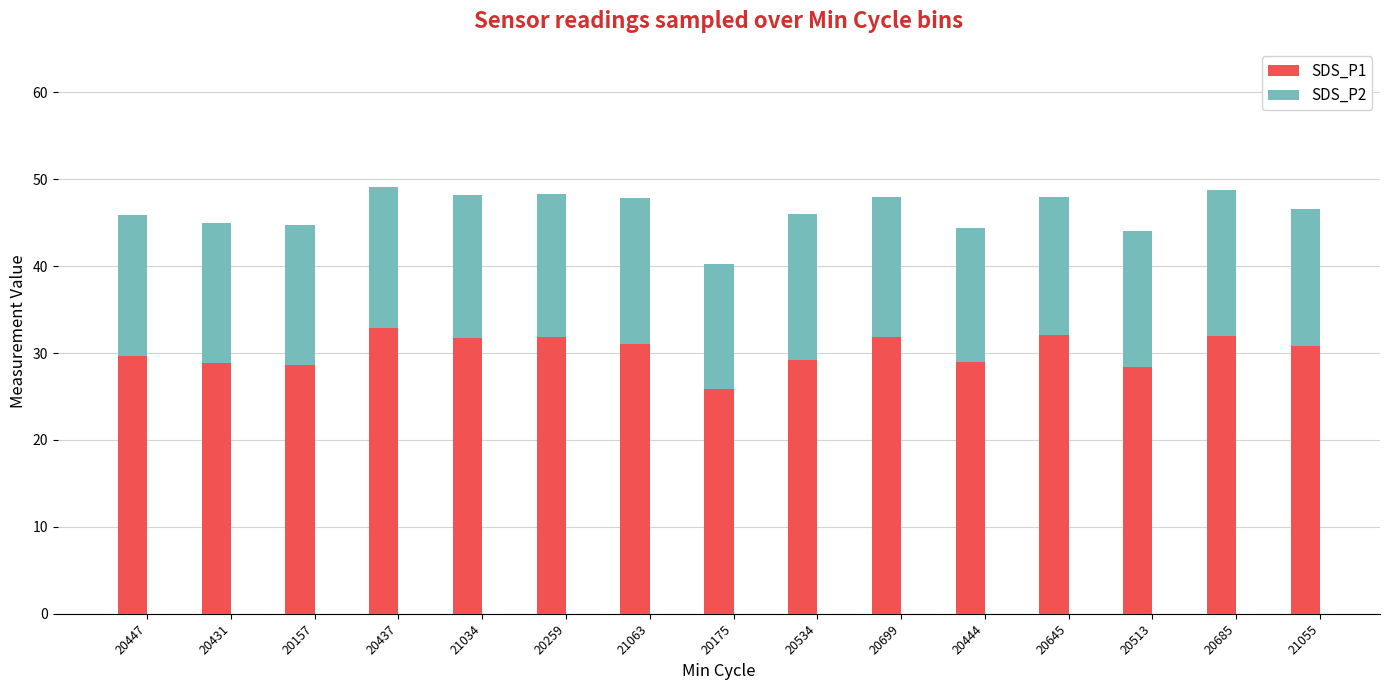

What is the sum of all SDS_P1 values?

453.7